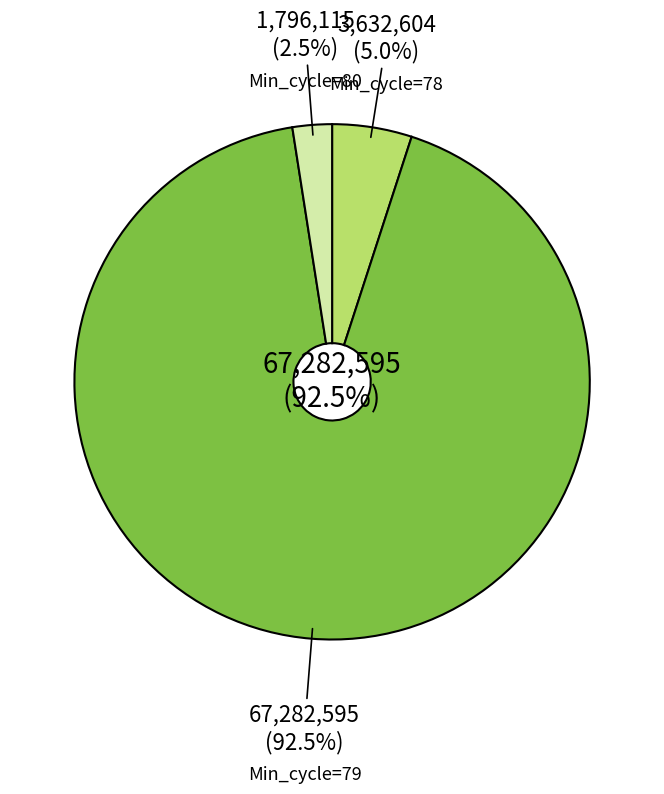

Does 35 account for over 50% of the chart?

No